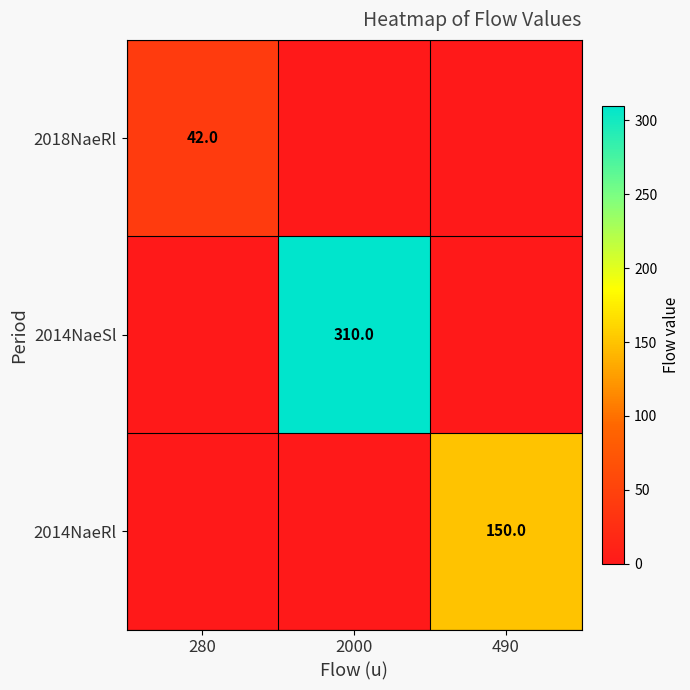

Which series changed the most between 280 and 2000?

2014NaeSl